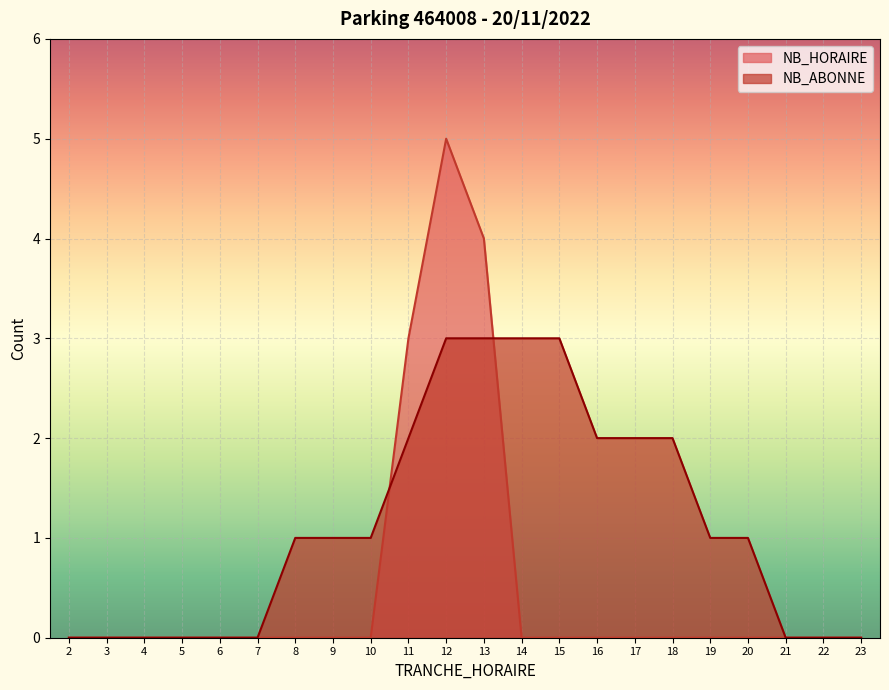

Does the chart display data point markers on the line(s)?

No